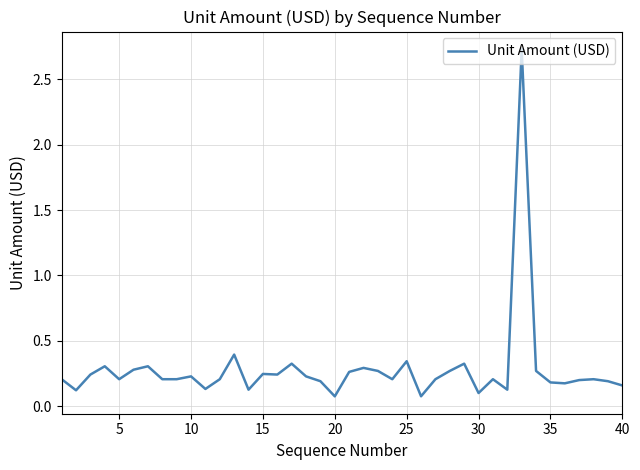

Does the chart have visible grid lines?

Yes